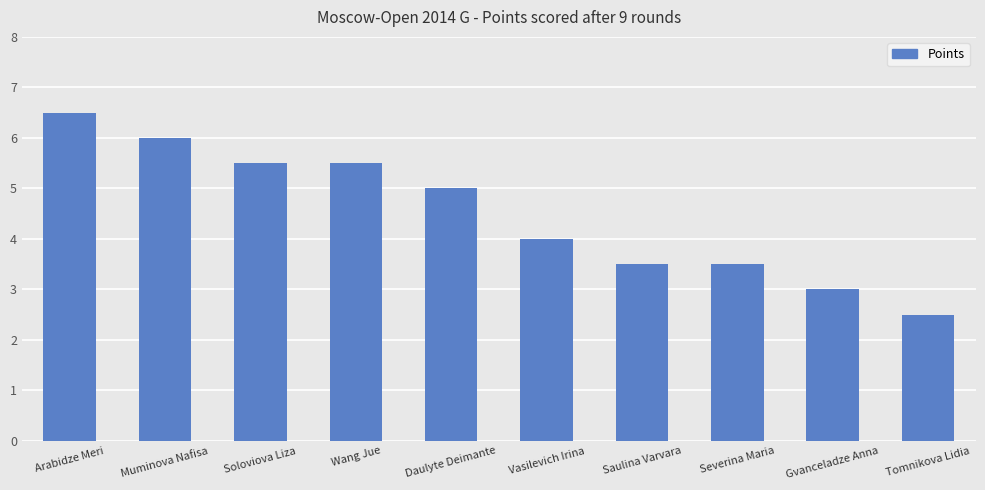

Count the number of data series in this chart.

1